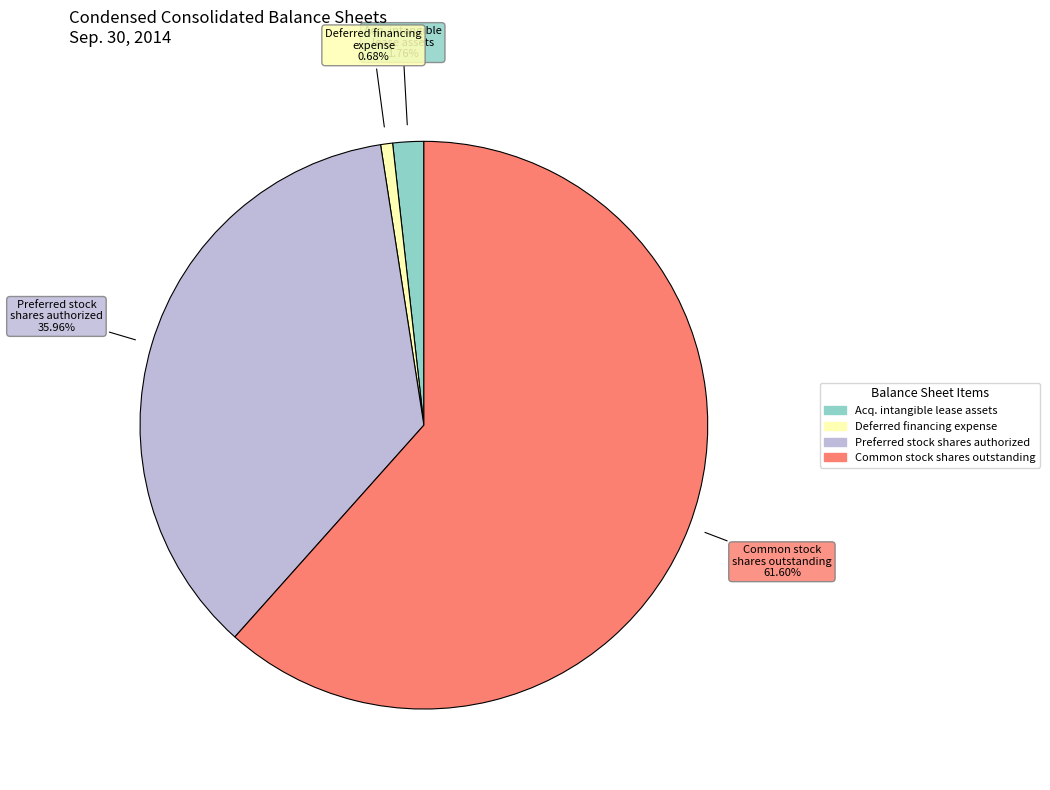

Does any single category account for the majority?

Yes